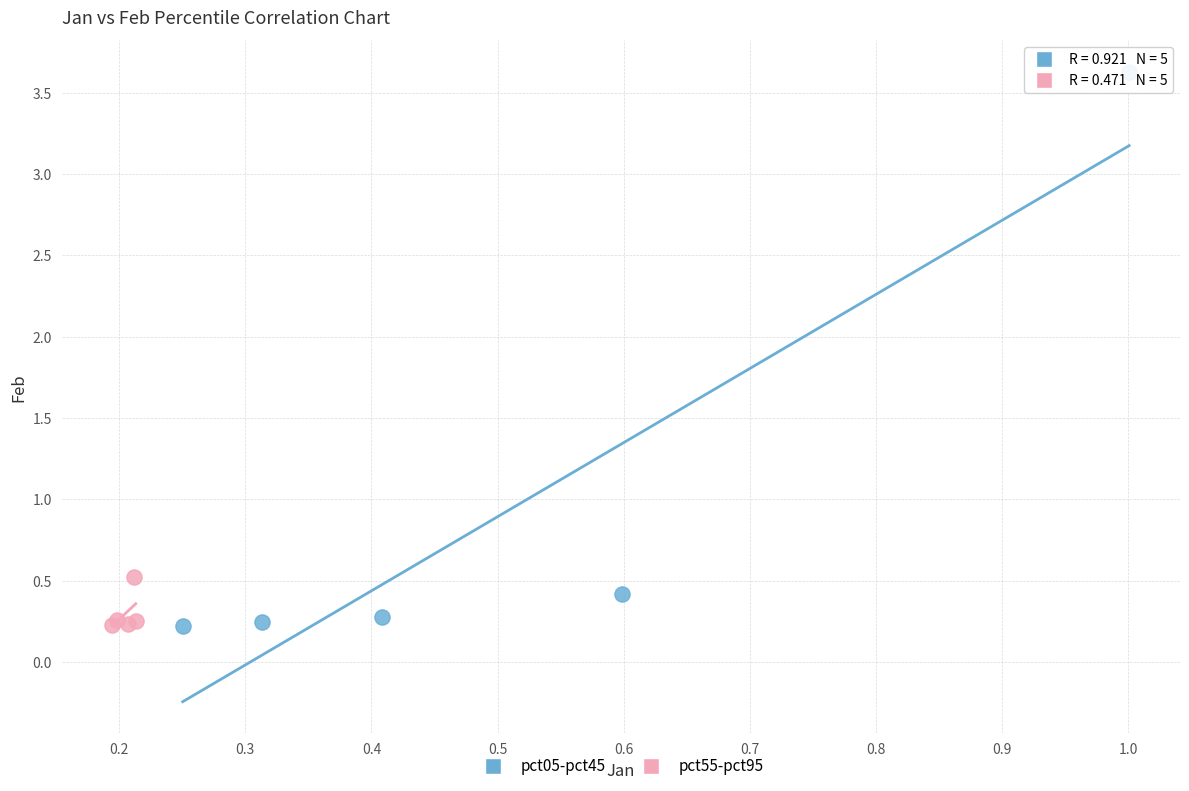

Which series has the widest spread of Y values?

pct05-pct45